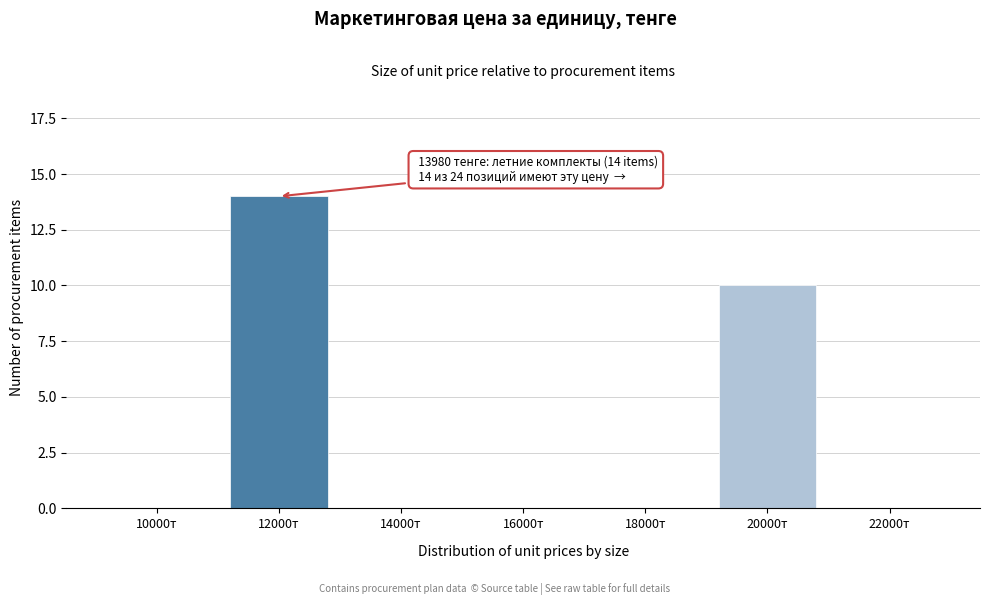

Reading left to right, what are all the values shown in this chart?

10000т=0	12000т=14	14000т=0	16000т=0	18000т=0	20000т=10	22000т=0